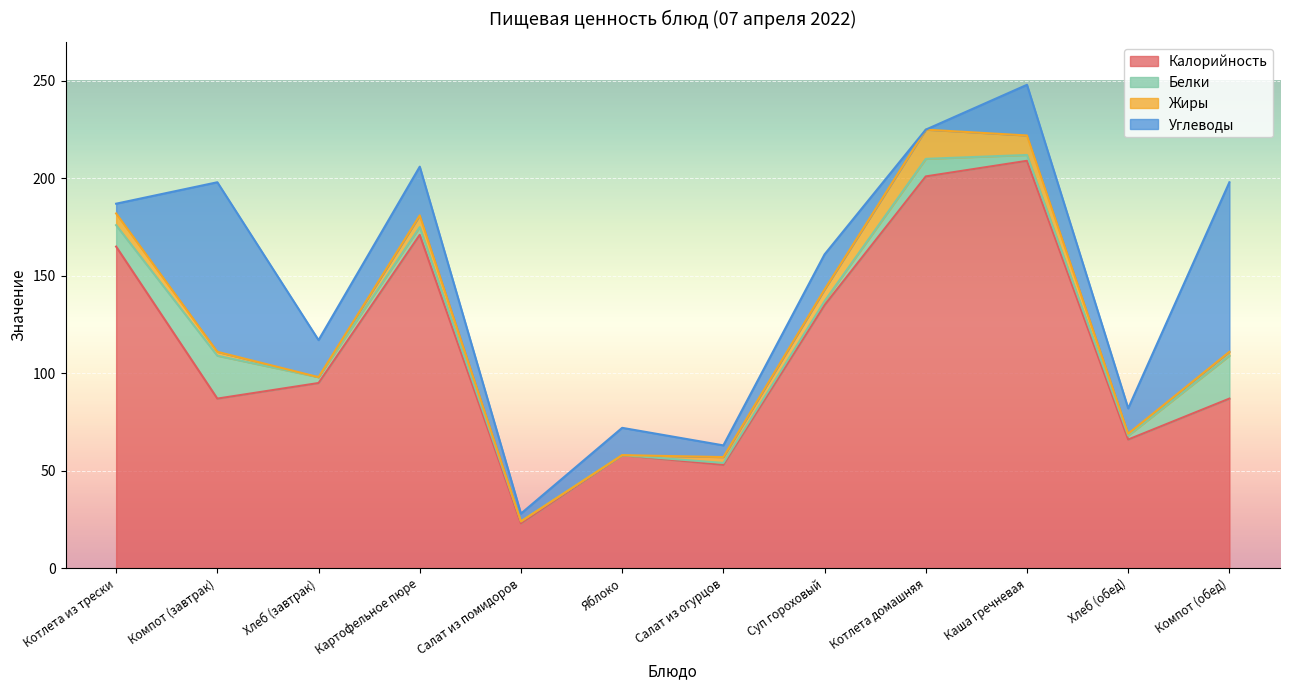

What is the sum of the Жиры values at Компот (обед) and Хлеб (завтрак)?

2